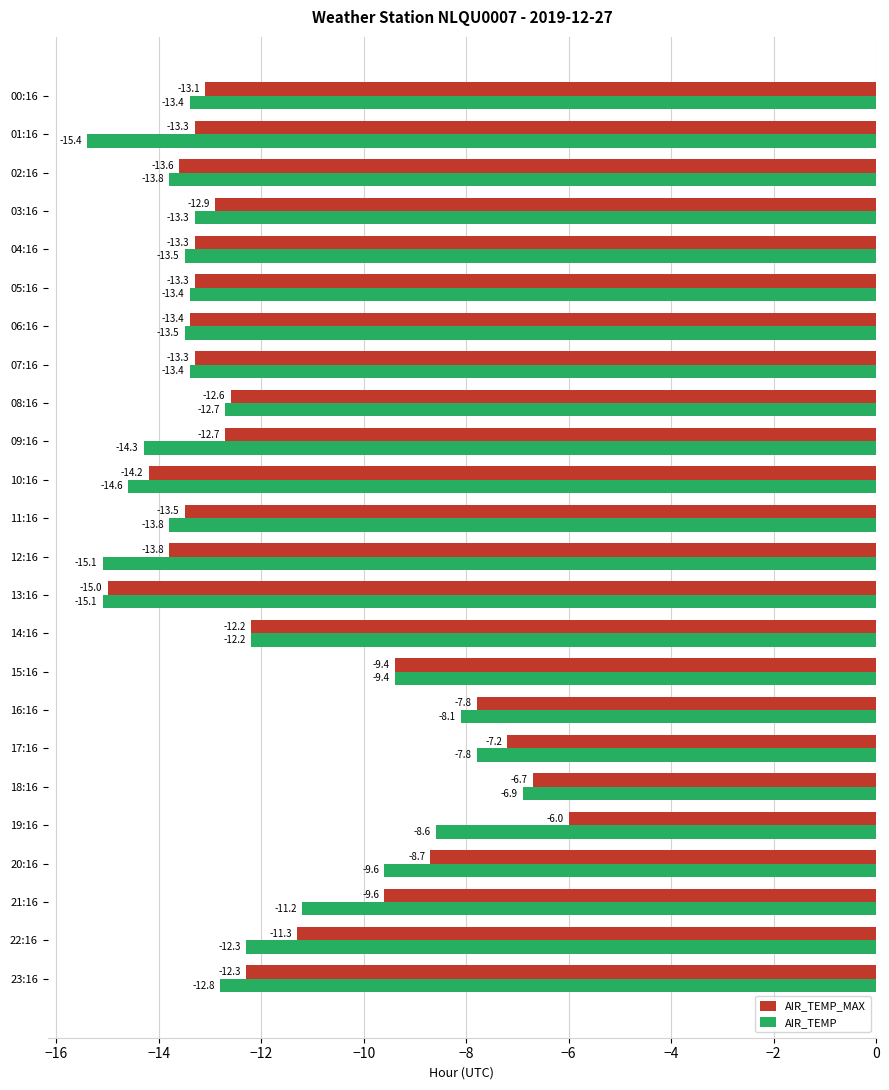

List the series in order of their peak value, lowest first.

AIR_TEMP, AIR_TEMP_MAX